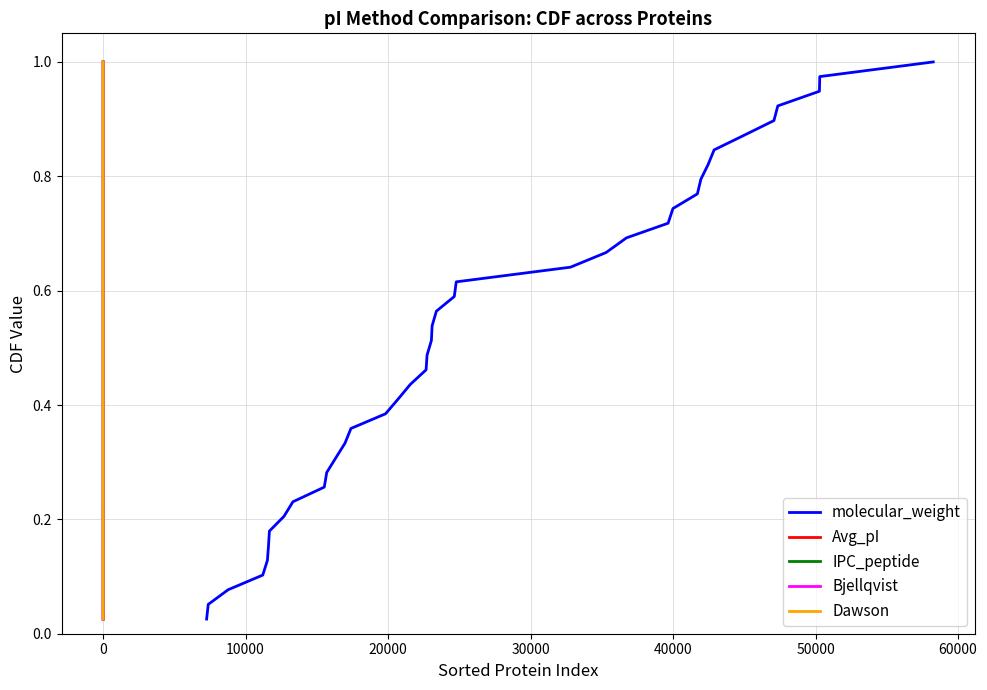

How many data points does each series have?

39